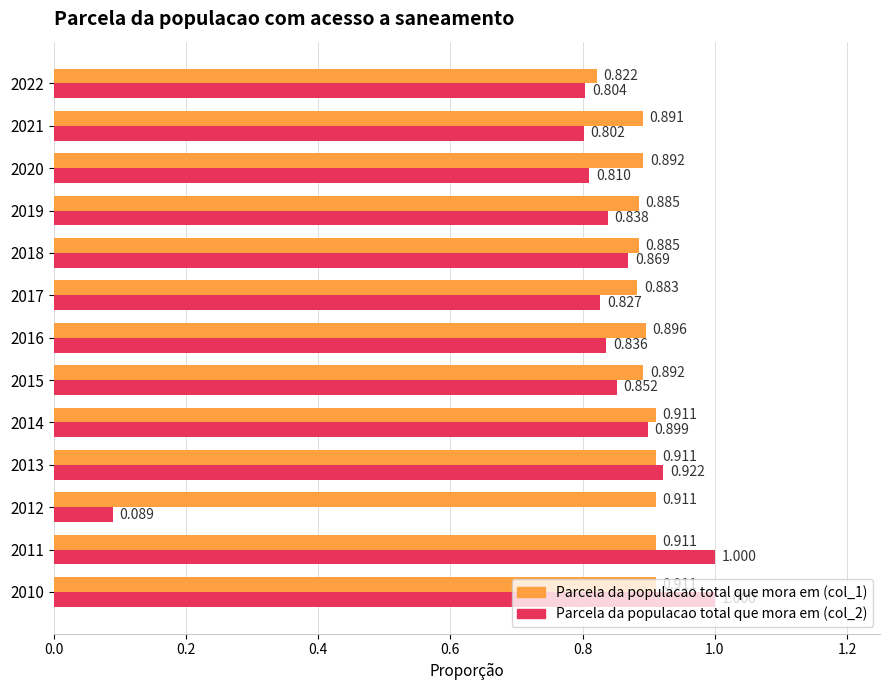

Is the value of Parcela da populacao total que mora em (col_2) at 2016 greater than the value of Parcela da populacao total que mora em (col_1) at 2014?

No